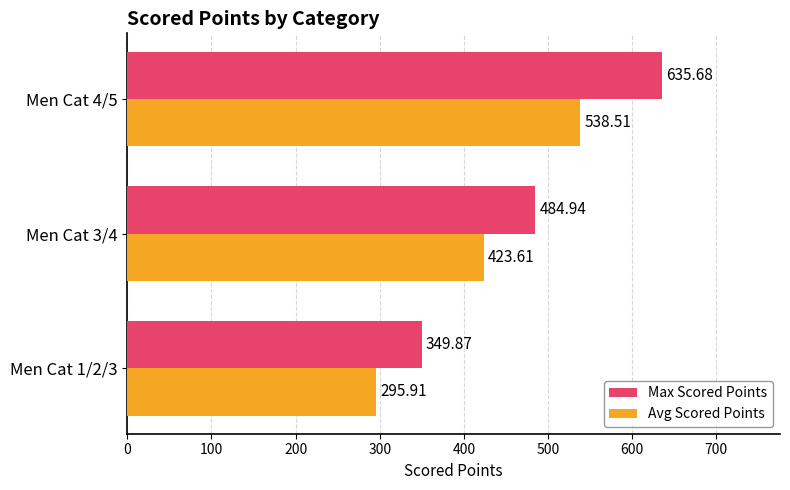

What is the difference between the highest and lowest values at Men Cat 1/2/3?

54.0